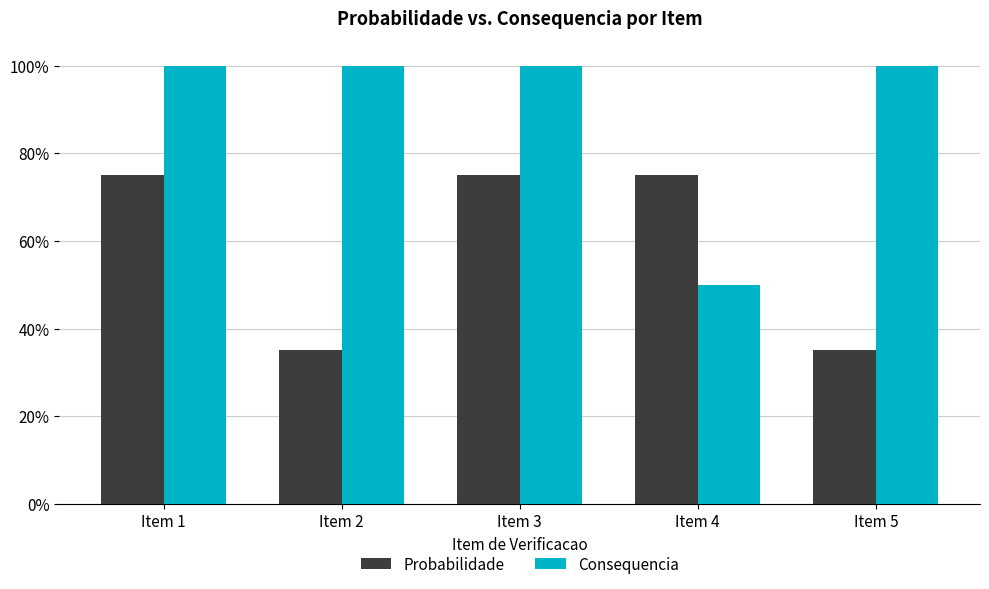

Rank the series by their maximum value, from lowest to highest.

Probabilidade, Consequencia